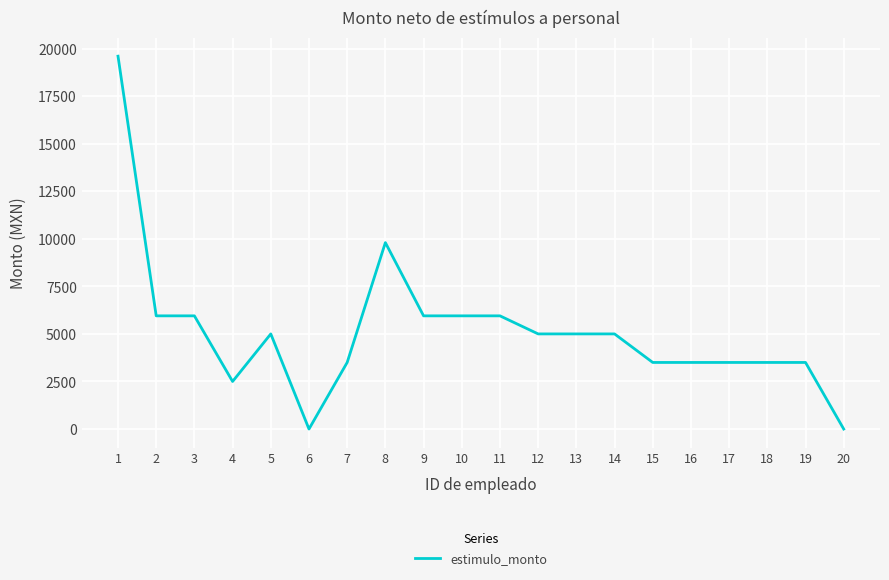

Which label corresponds to the largest value in the chart?

1